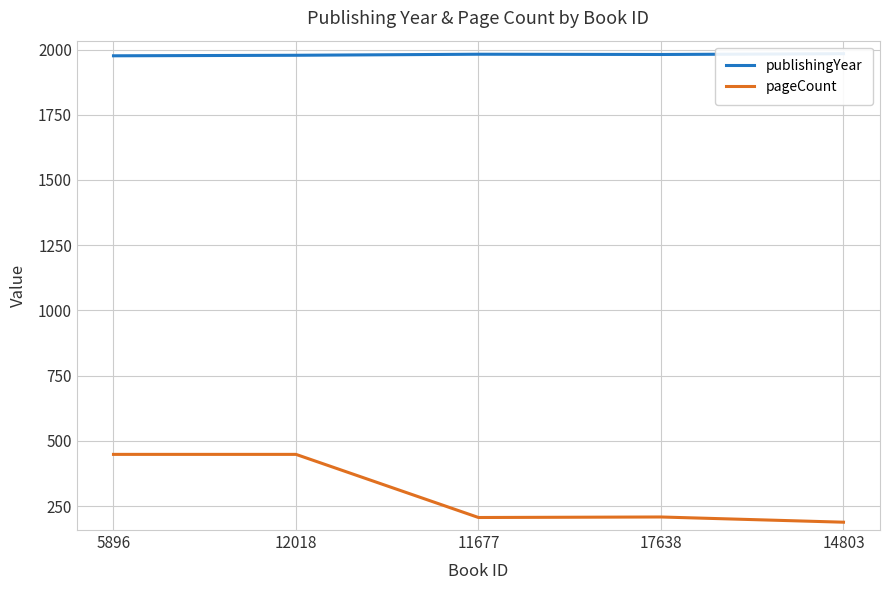

At how many categories does at least one series exceed 1435?

5